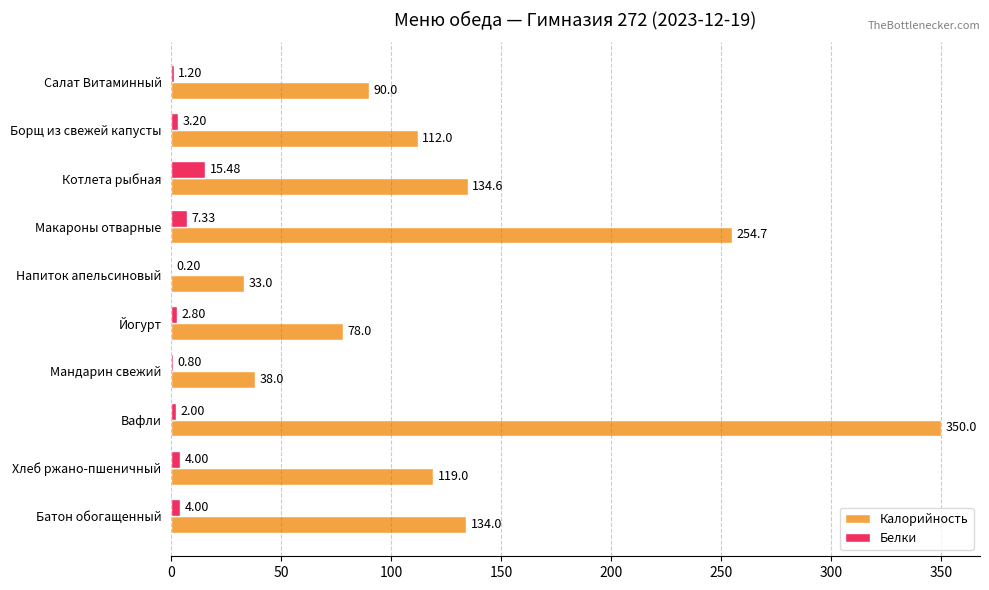

What is the total value across all series at Батон обогащенный?

138.0